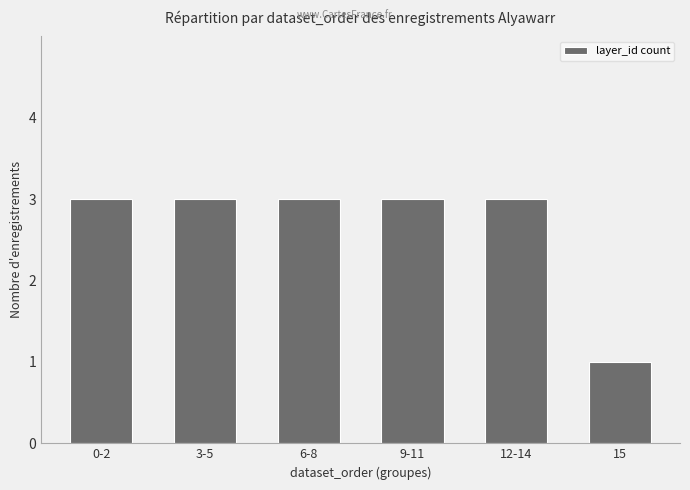

What is the change in value from 12-14 to 15?

-2